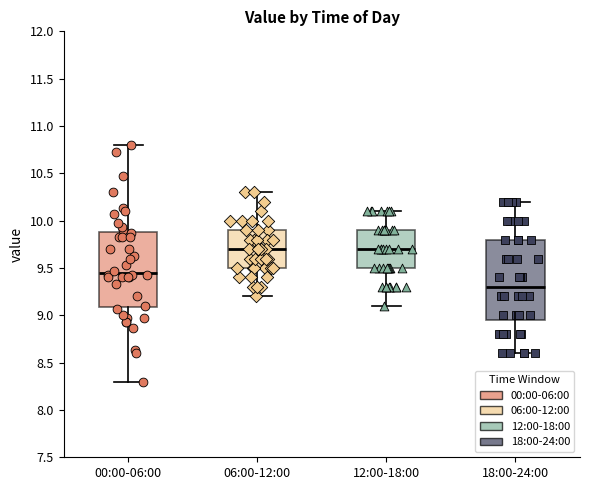

Reading left to right, transcribe this box plot: for each box, give where its median line is, the range the box spans, and where its two whiskers end, as read against the y-axis. The values are not printed on the chart, so give them approximately, as read against the axis.

00:00-06:00: median 9.45, box 9.10 to 9.90, whiskers 8.30 to 10.80
06:00-12:00: median 9.70, box 9.50 to 9.90, whiskers 9.20 to 10.30
12:00-18:00: median 9.70, box 9.50 to 9.90, whiskers 9.10 to 10.10
18:00-24:00: median 9.30, box 8.95 to 9.80, whiskers 8.60 to 10.20